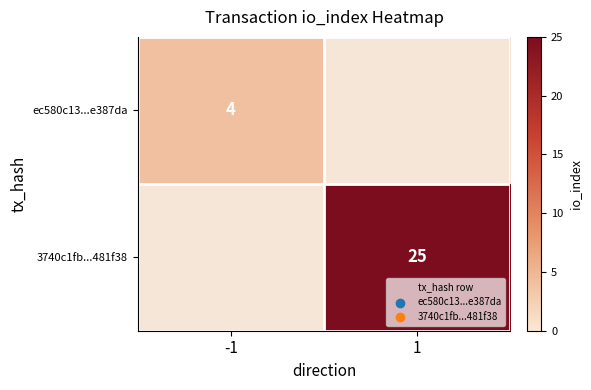

Which has a higher value, 1 or -1?

-1